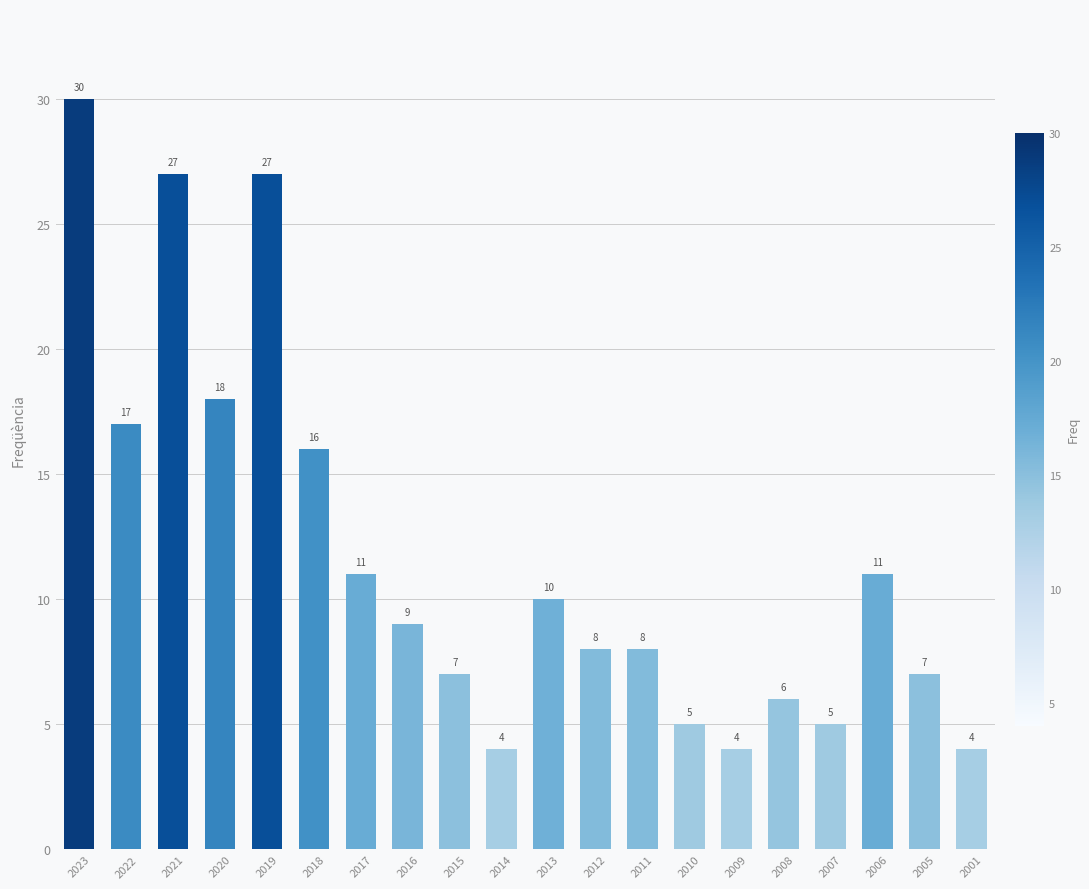

True or false: the data shows 7 at 2005.

True